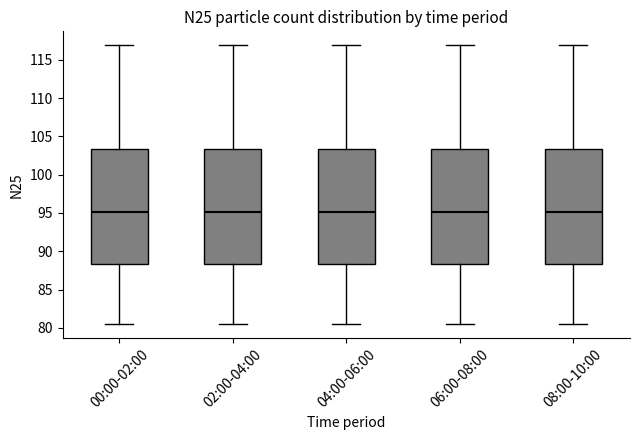

Reading left to right, read every box against the y-axis: the position of its median line, the range the box covers, and the ends of its whiskers. The values are not printed on the chart, so give them approximately, as read against the axis.

00:00-02:00: median 95.0, box 88.5 to 103.5, whiskers 80.5 to 117.0
02:00-04:00: median 95.0, box 88.5 to 103.5, whiskers 80.5 to 117.0
04:00-06:00: median 95.0, box 88.5 to 103.5, whiskers 80.5 to 117.0
06:00-08:00: median 95.0, box 88.5 to 103.5, whiskers 80.5 to 117.0
08:00-10:00: median 95.0, box 88.5 to 103.5, whiskers 80.5 to 117.0